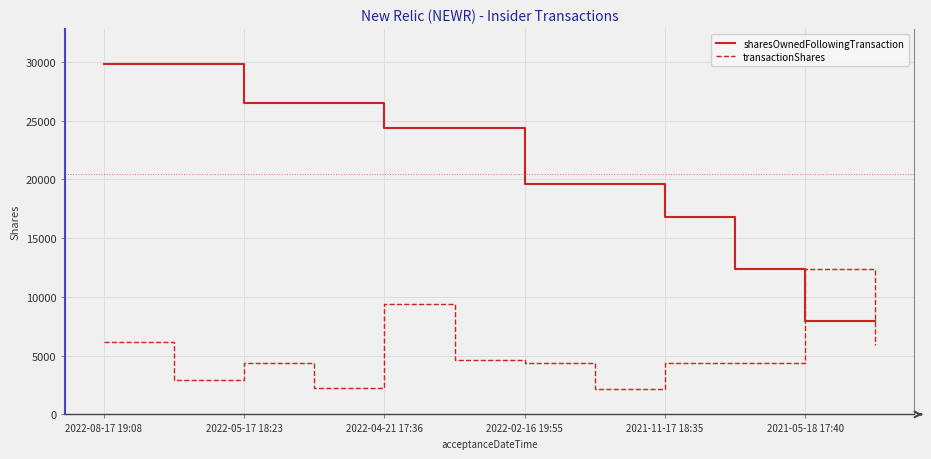

What is the difference between the maximum and minimum values in the transactionShares series?

10209